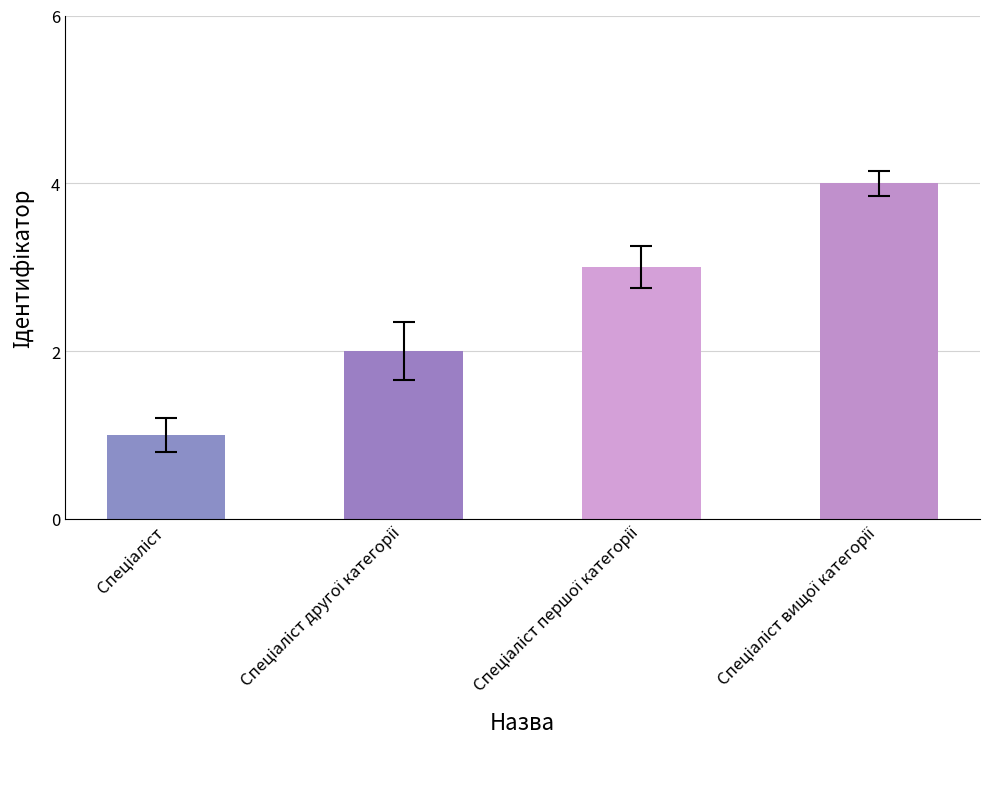

What is the difference between the maximum and minimum values?

3